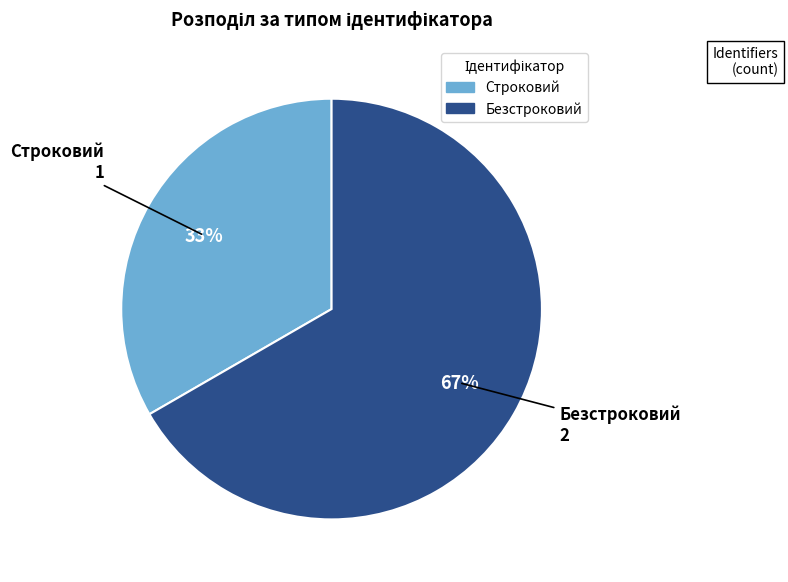

Which category has the biggest portion of the pie?

Безстроковий